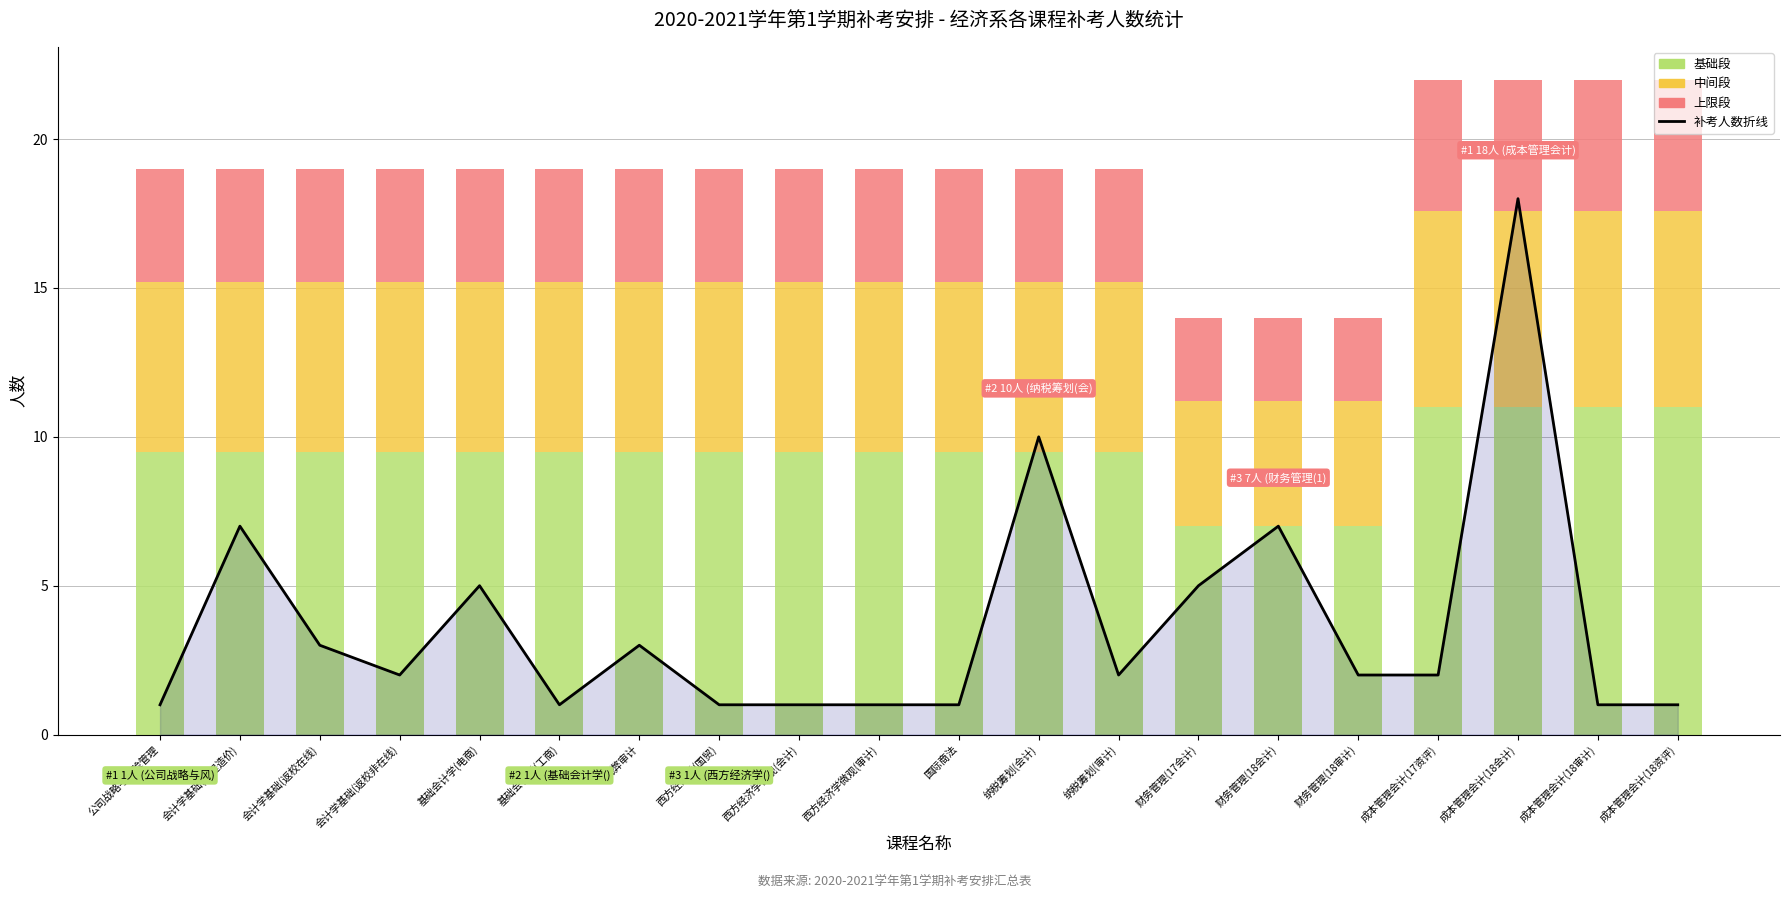

What is the lowest value of the 上限段 series?

2.8